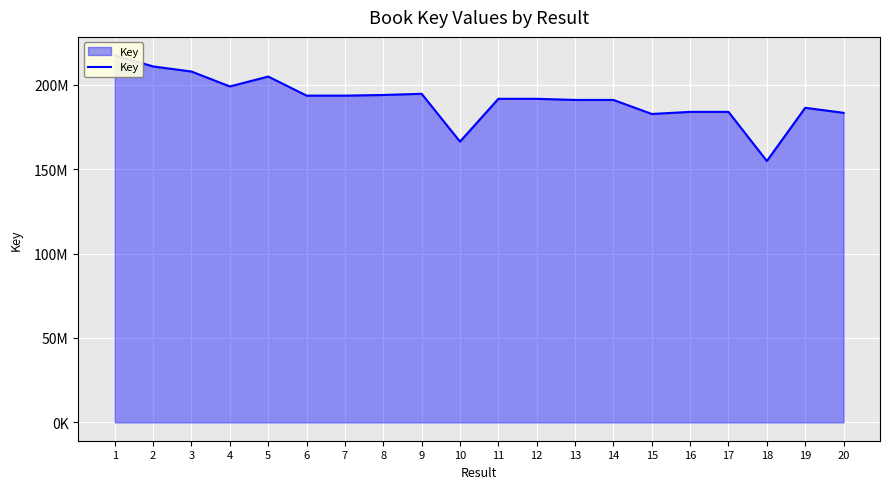

Reading left to right, list all the values displayed in this chart.

1=217413169	2=210786774	3=207766767	4=198933727	5=204797612	6=193502682	7=193502128	8=193879034	9=194593993	10=166263891	11=191614502	12=191614182	13=190948317	14=190947324	15=182637804	16=183876344	17=183876630	18=154777048	19=186293519	20=183315037